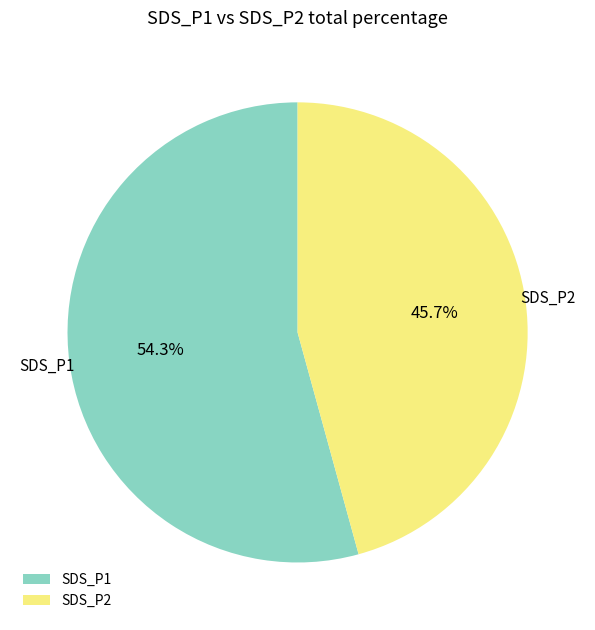

What is the smallest slice in the pie chart?

SDS_P2